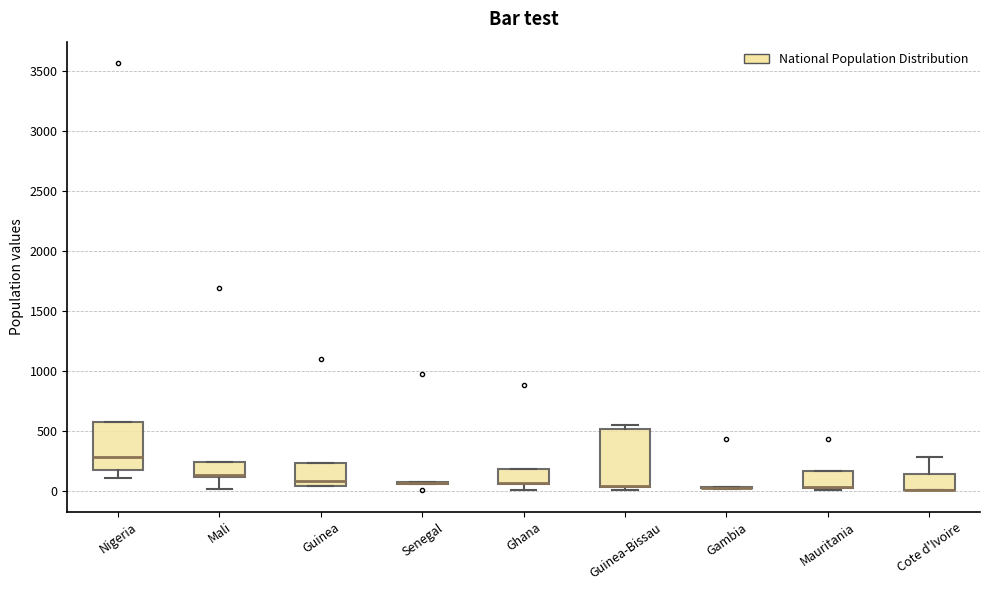

Where is the upper edge of the box for Guinea on the y-axis? The values are not printed on the chart, so give them approximately, as read against the axis.

250